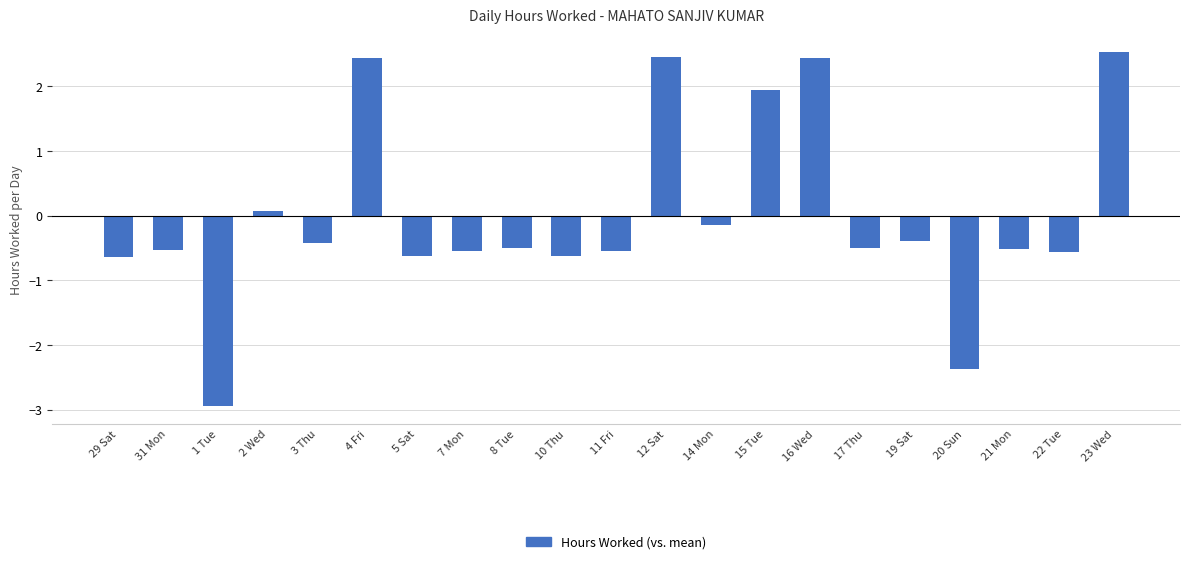

What is the sum of the values at 7 Mon and 14 Mon?

-0.7